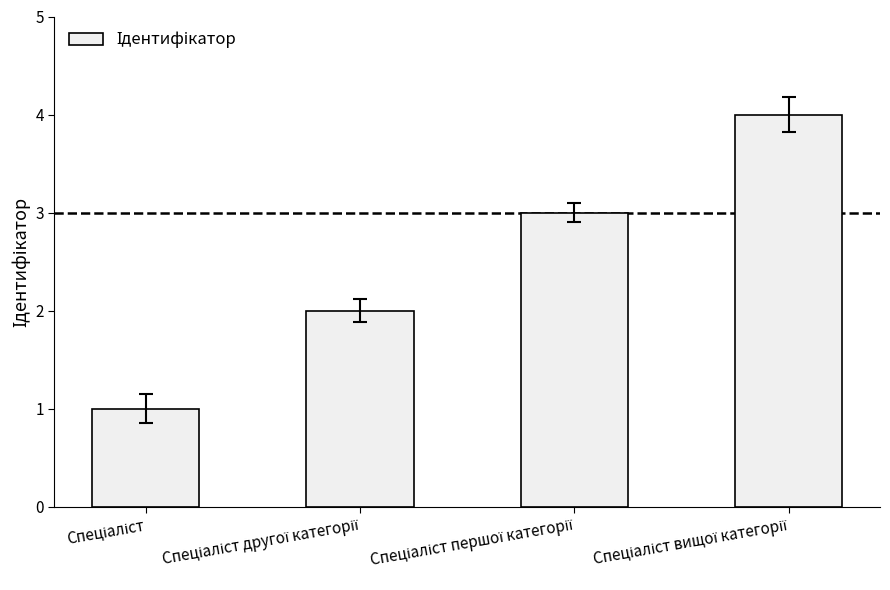

What is the sum of all values?

10